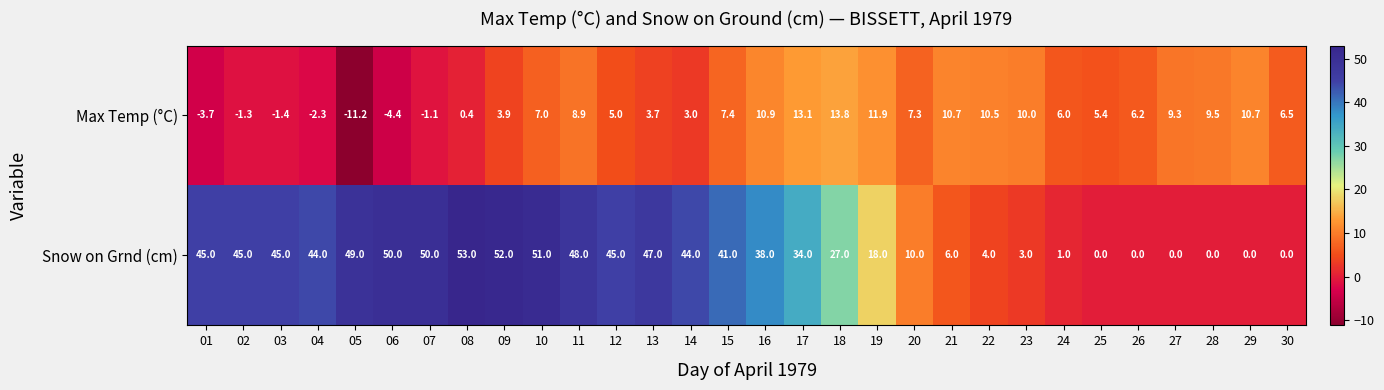

How many data points does each series have?

30